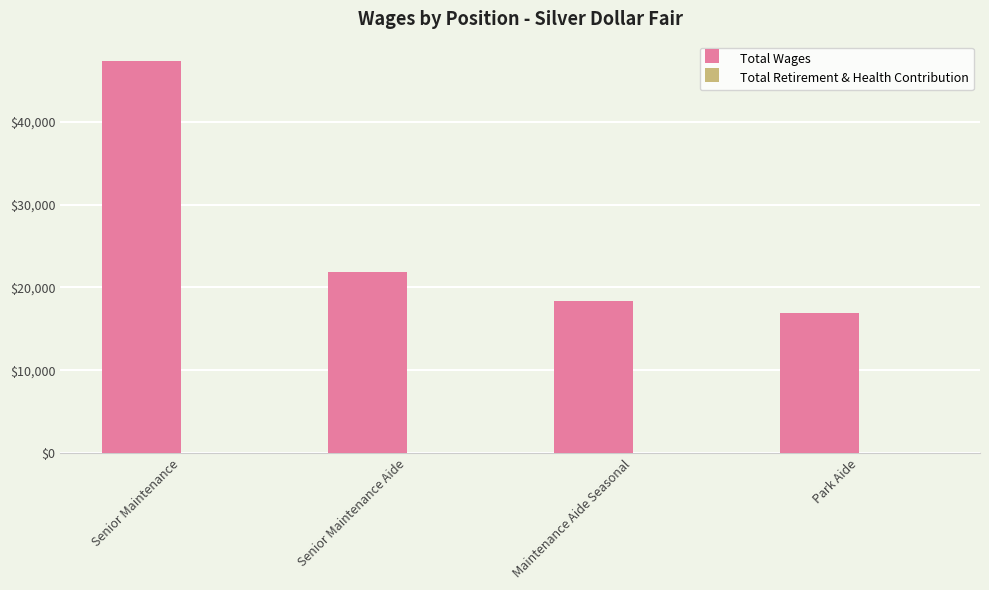

The chart shows a value of 9113 at Senior Maintenance Aide. True or false?

False